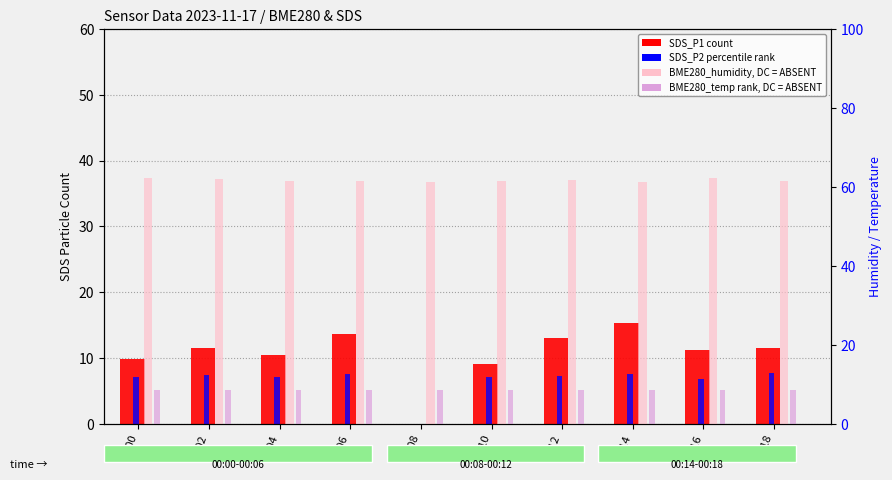

How many data points does each series have?

10